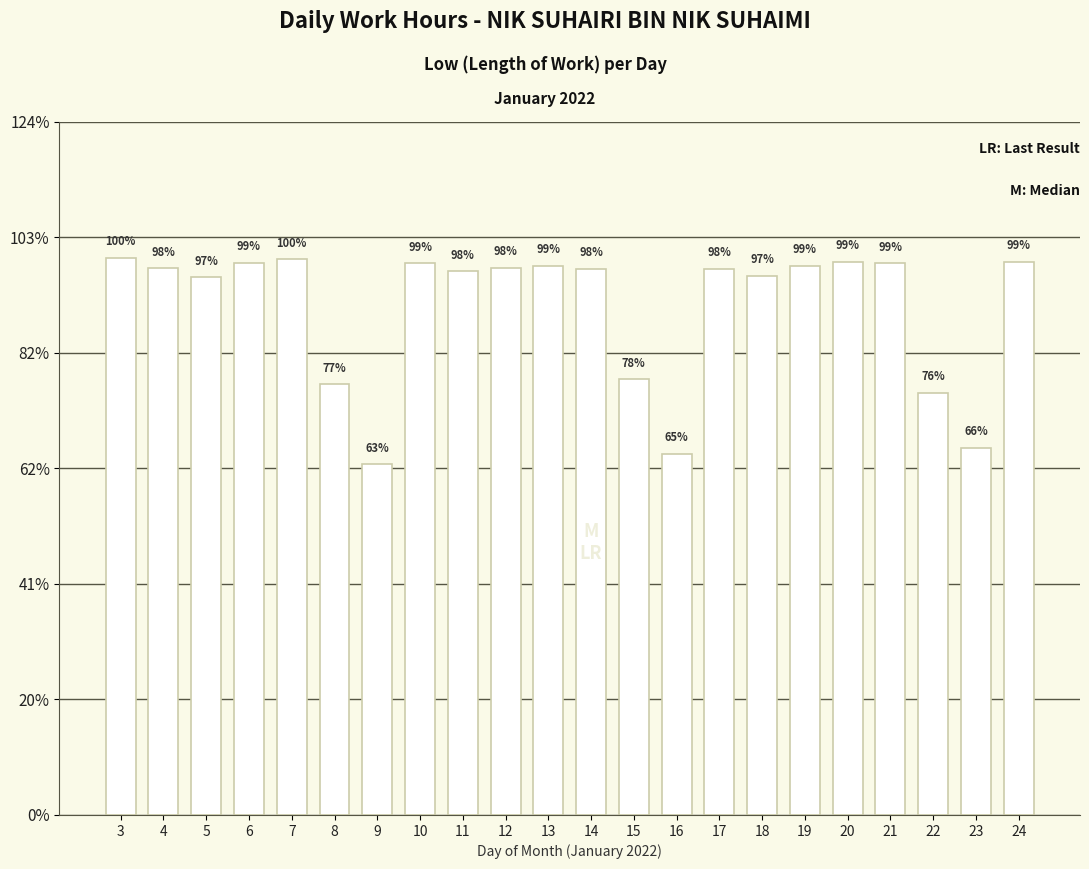

Which has a higher value, 6 or 14?

6